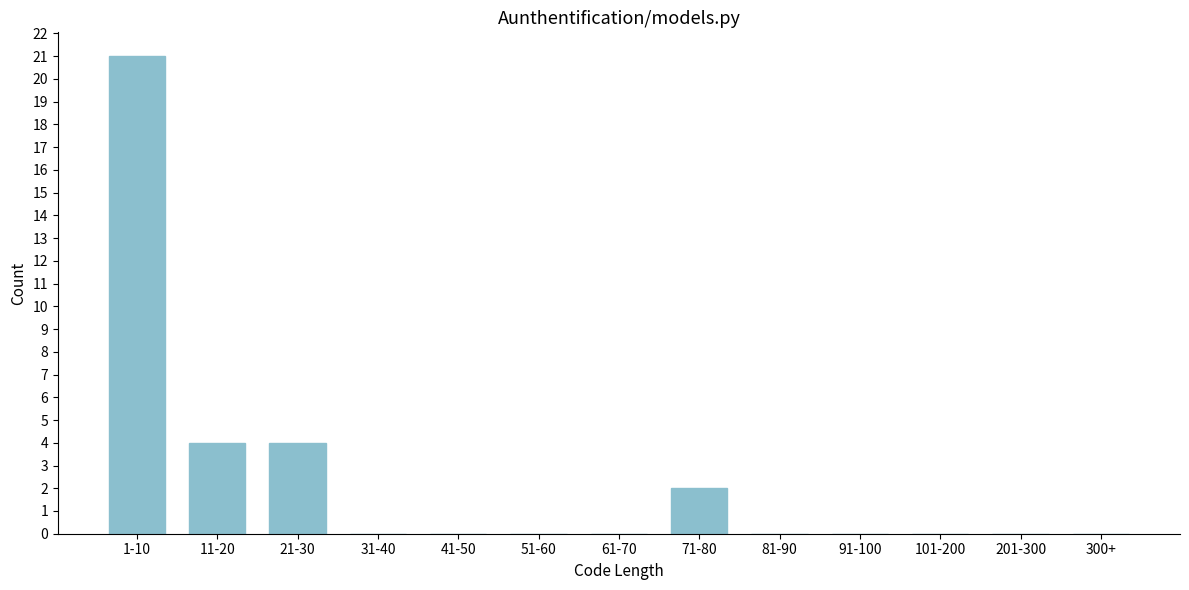

Reading right to left, what are all the values shown in this chart?

300+=0	201-300=0	101-200=0	91-100=0	81-90=0	71-80=2	61-70=0	51-60=0	41-50=0	31-40=0	21-30=4	11-20=4	1-10=21